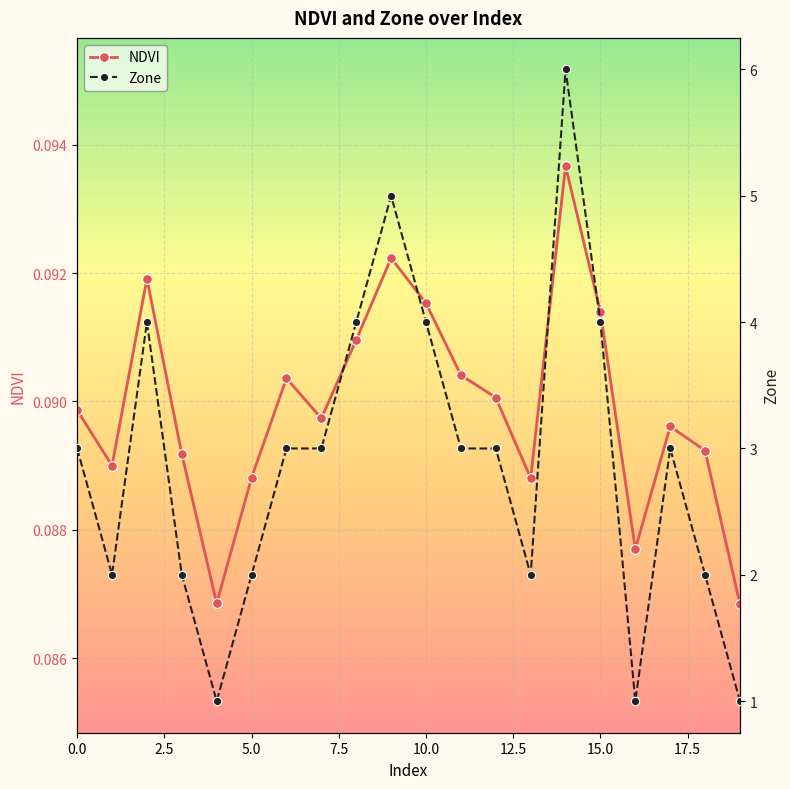

How many interior local valleys does the NDVI series have?

5